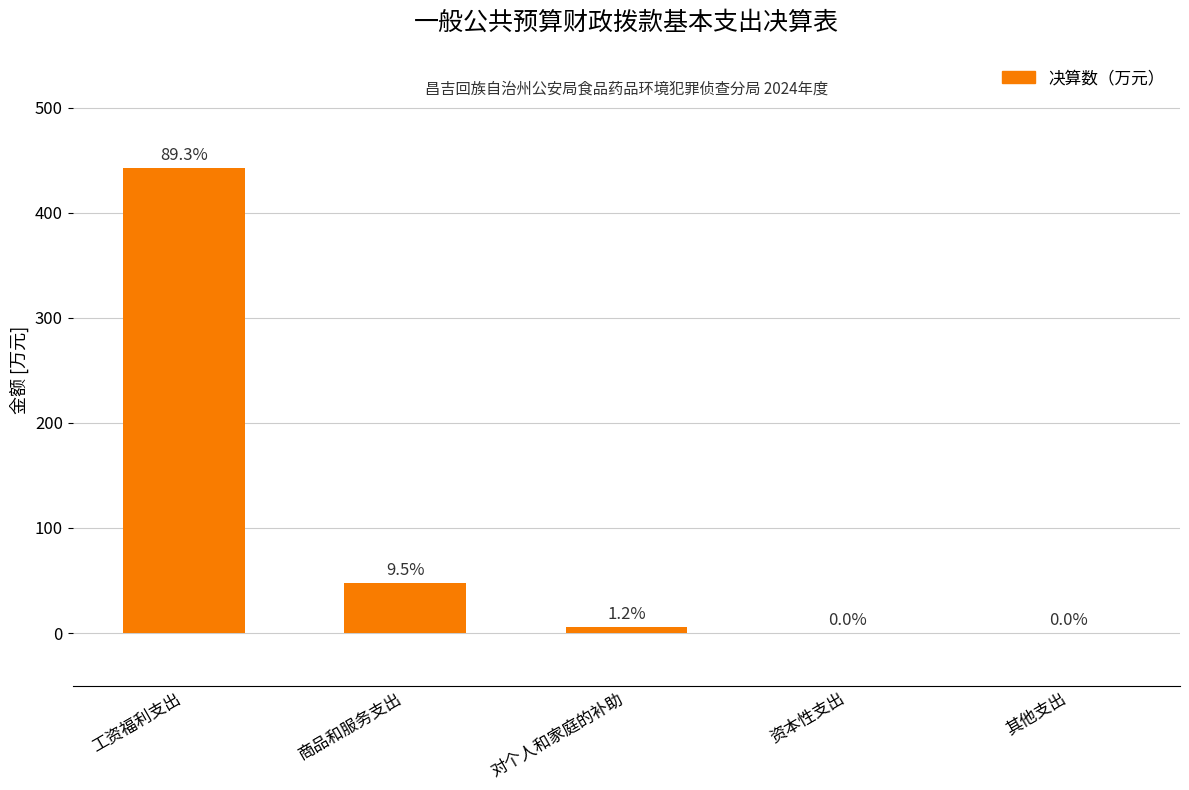

At which category does the chart reach its minimum across all series?

资本性支出